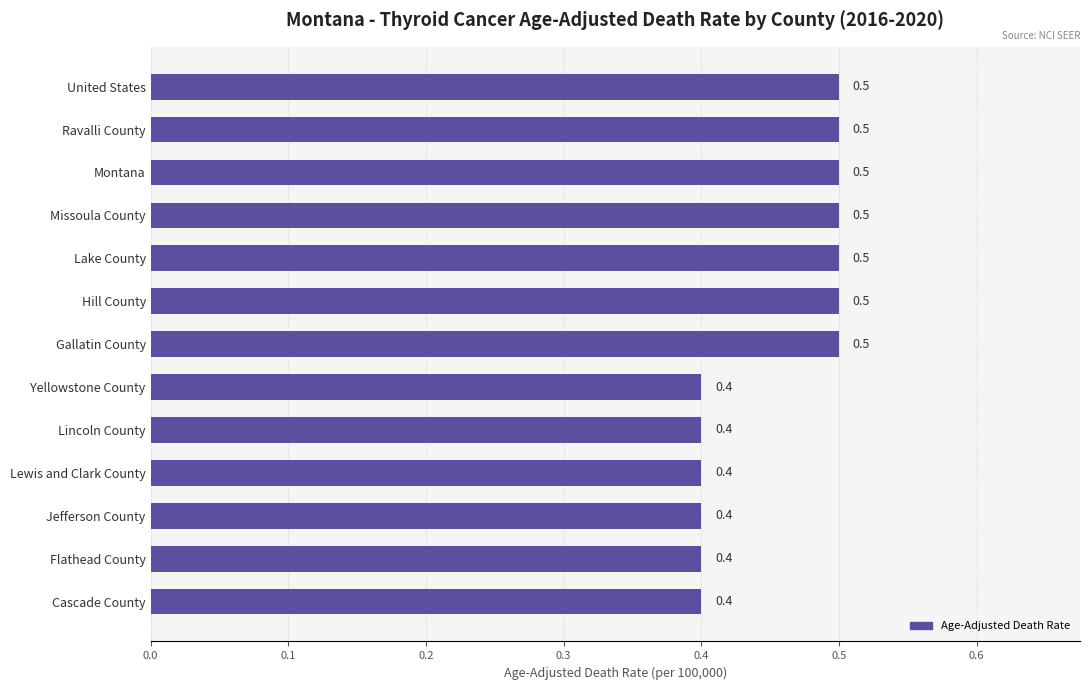

Reading top to bottom, extract all data points from this chart.

0.5	0.5	0.5	0.5	0.5	0.5	0.5	0.4	0.4	0.4	0.4	0.4	0.4